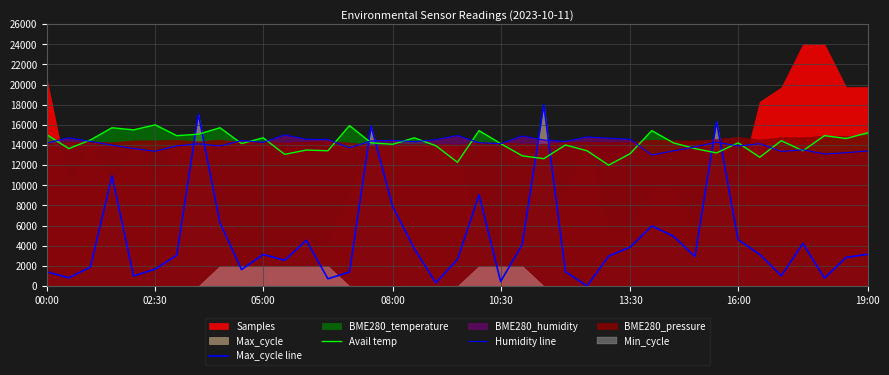

After their last crossing, which series has the higher values: Humidity line or Max_cycle line?

Humidity line